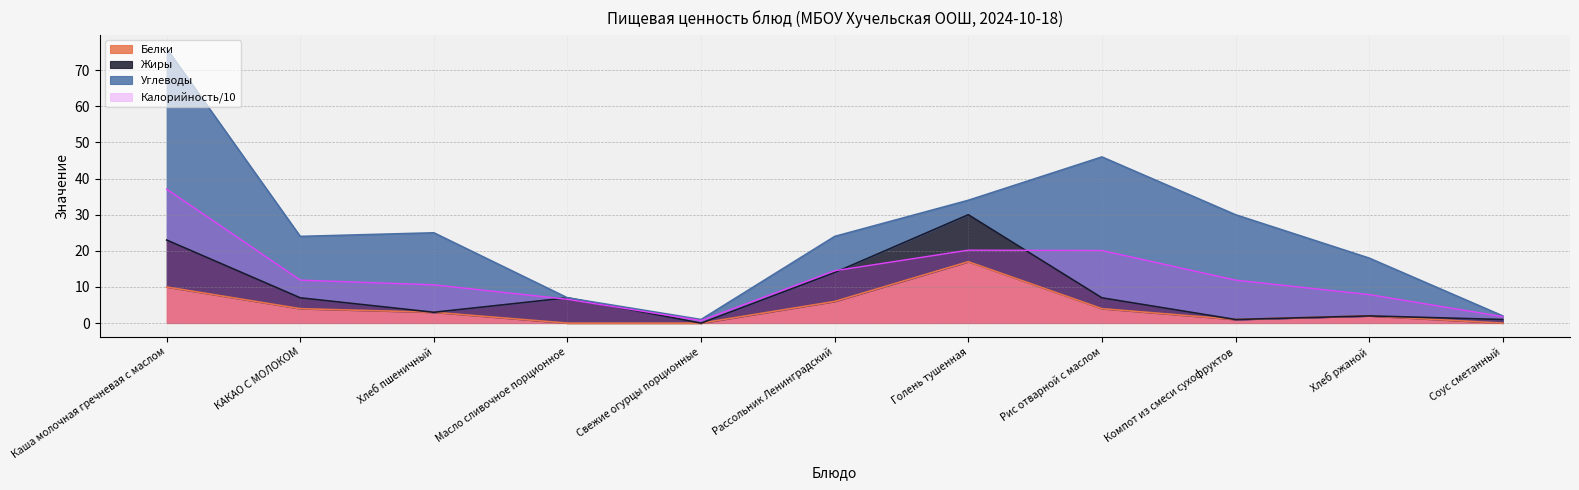

Is it true that Калорийность equals 2.9 at Хлеб пшеничный?

False